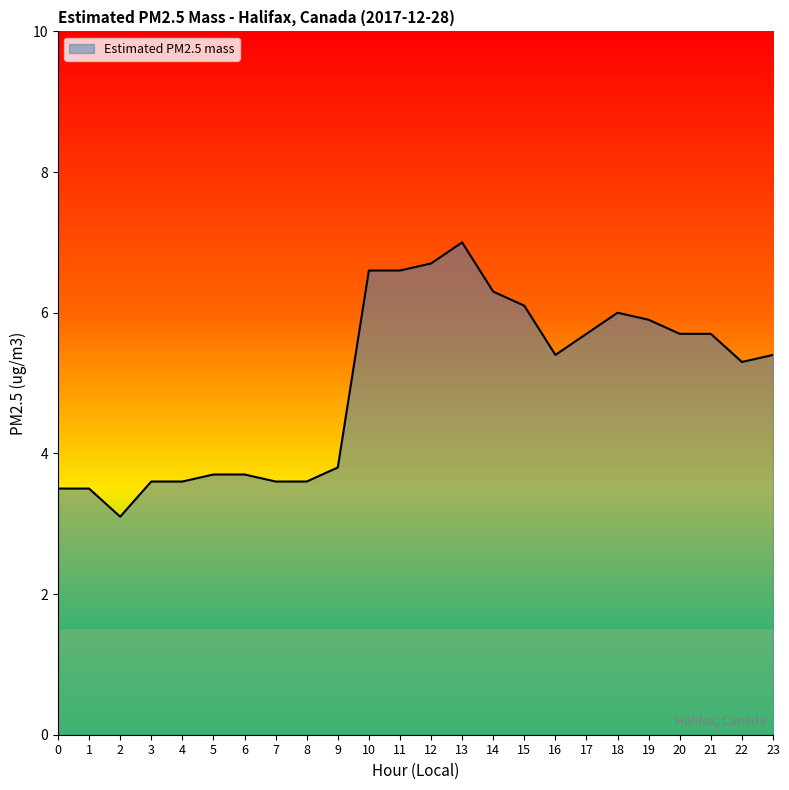

What is the minimum value shown in the chart?

3.1